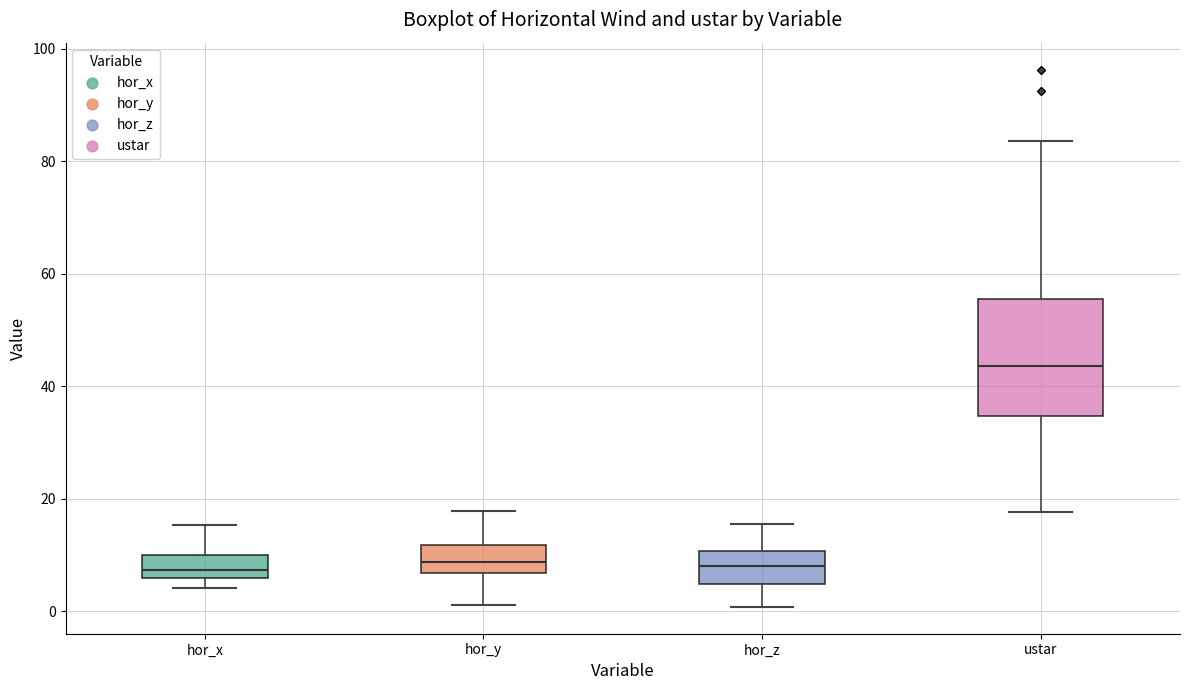

Comparing the boxes themselves (not the whiskers), which one is the tallest?

ustar